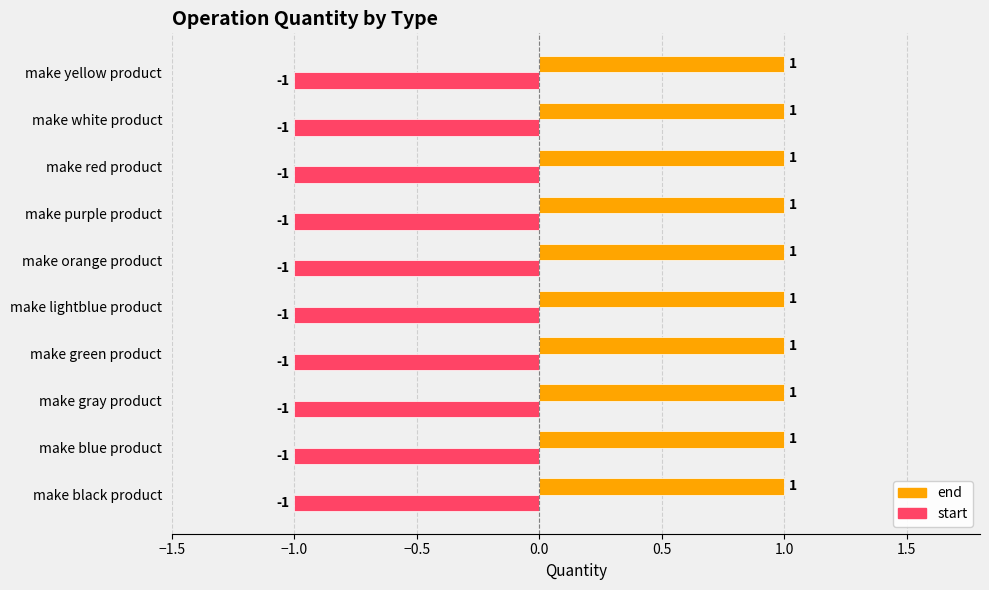

The start series shows -2 at make white product. True or false?

False